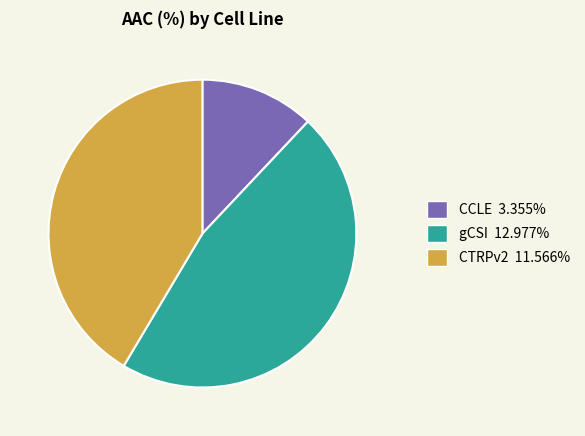

Between gCSI and CTRPv2, which is larger?

gCSI